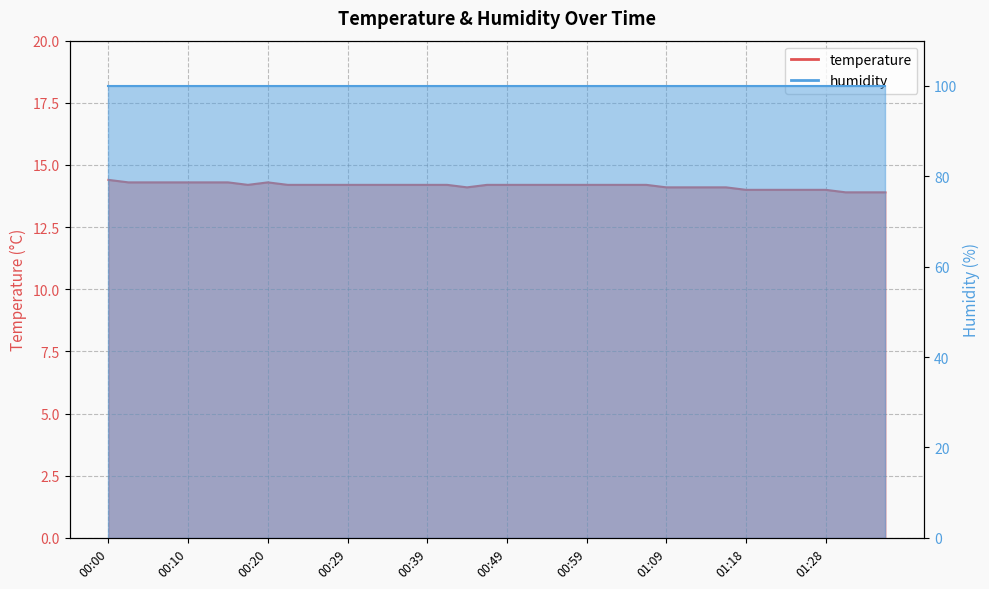

Reading left to right, transcribe all the data shown in this chart.

14.4	14.3	14.3	14.3	14.3	14.3	14.3	14.2	14.3	14.2	14.2	14.2	14.2	14.2	14.2	14.2	14.2	14.2	14.1	14.2	14.2	14.2	14.2	14.2	14.2	14.2	14.2	14.2	14.1	14.1	14.1	14.1	14.0	14.0	14.0	14.0	14.0	13.9	13.9	13.9